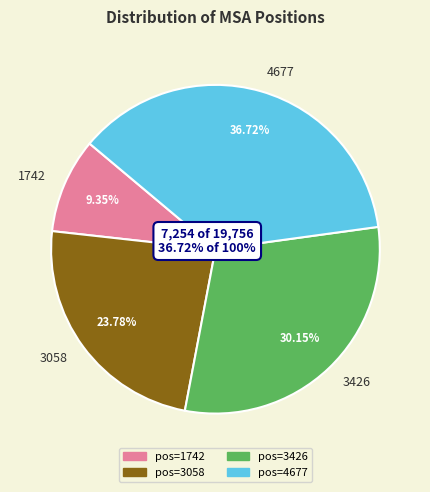

Which category has the smallest portion of the pie?

1742